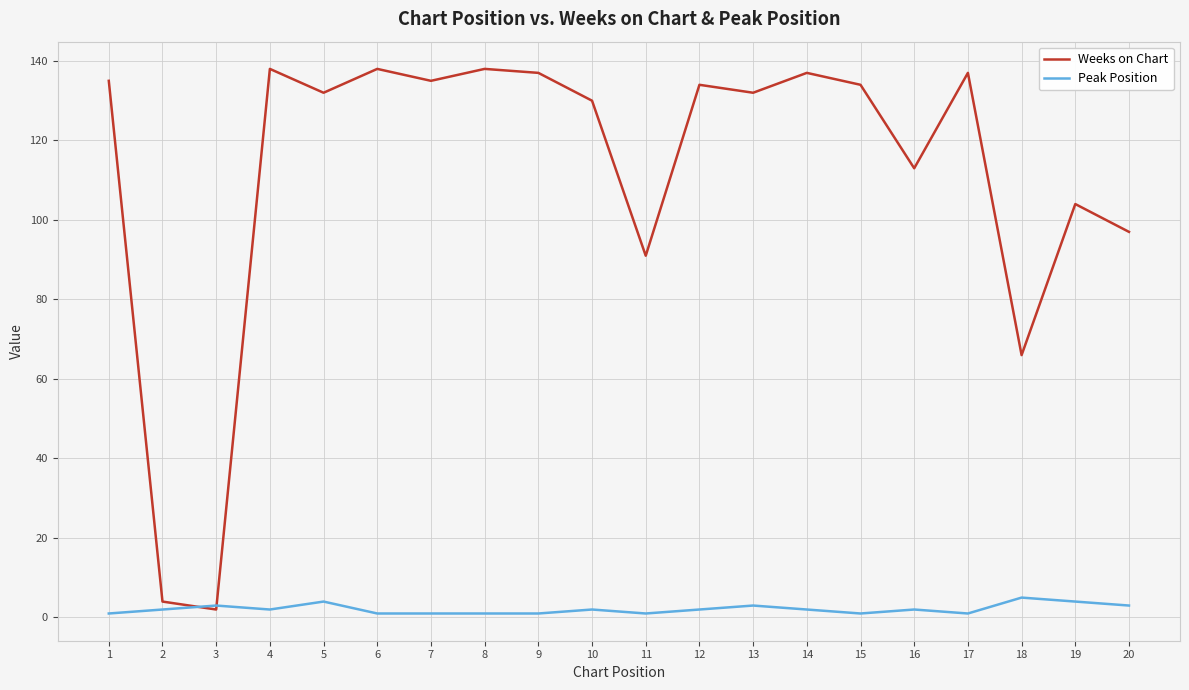

True or false: Peak Position has more than 2 points higher than both neighbors.

True